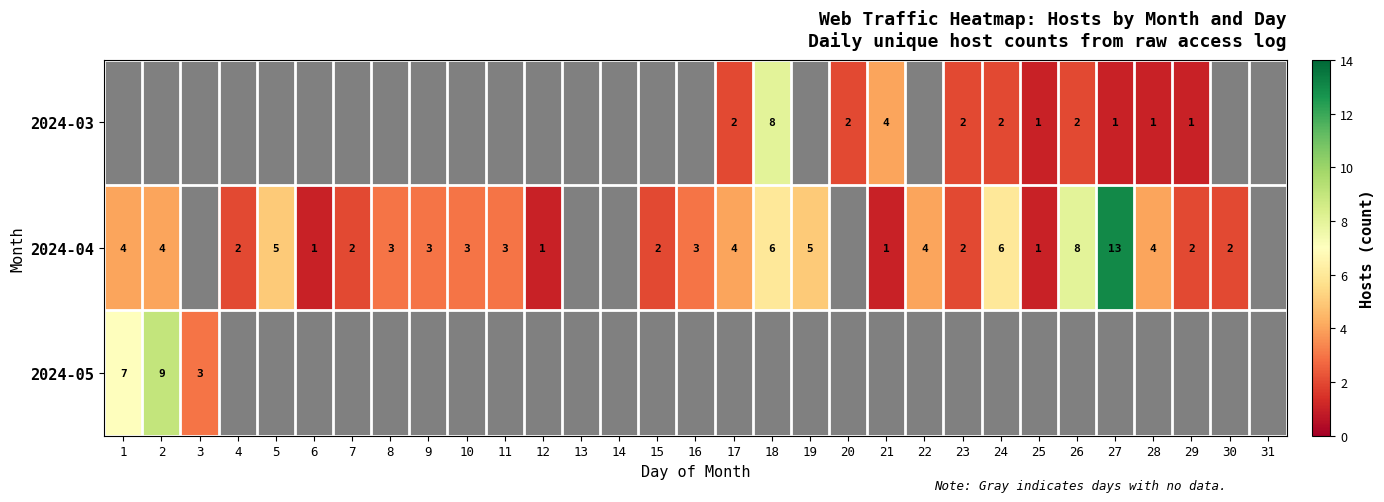

Is the value of 2024-04 at 27 greater than the value of 2024-03 at 17?

Yes